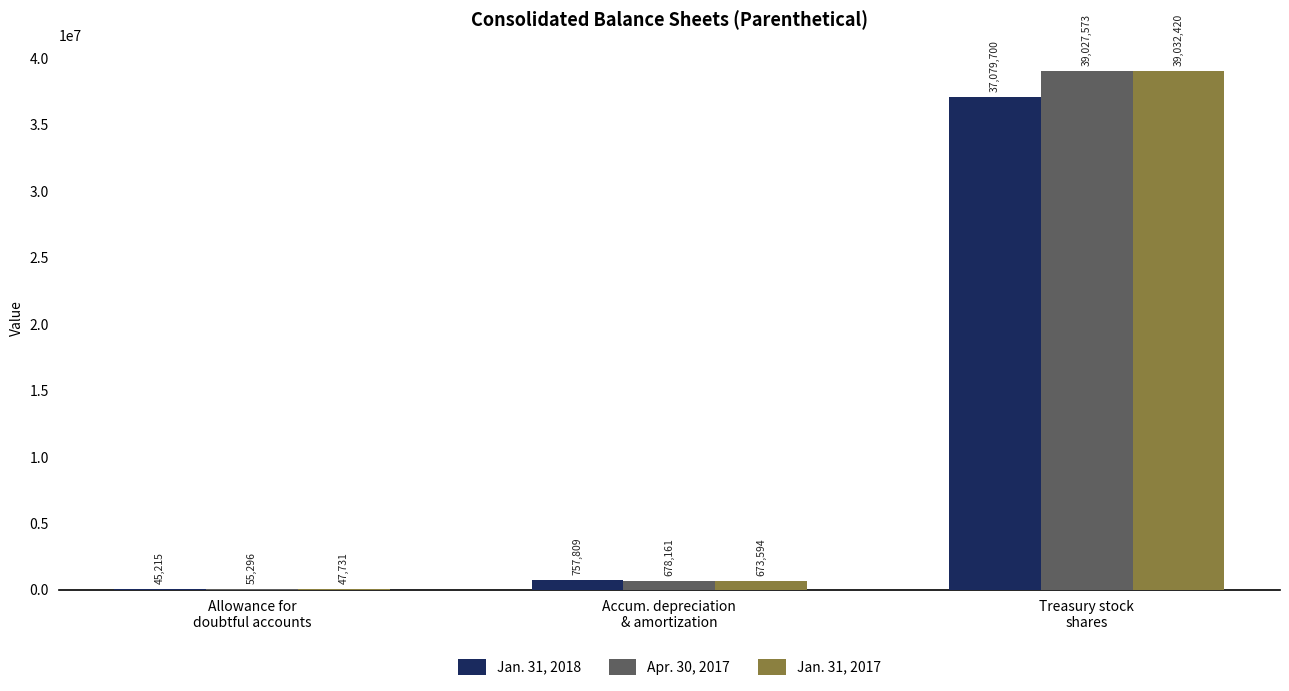

Is the value of Apr. 30, 2017 at Accum. depreciation
& amortization greater than the value of Jan. 31, 2018 at Allowance for
doubtful accounts?

Yes